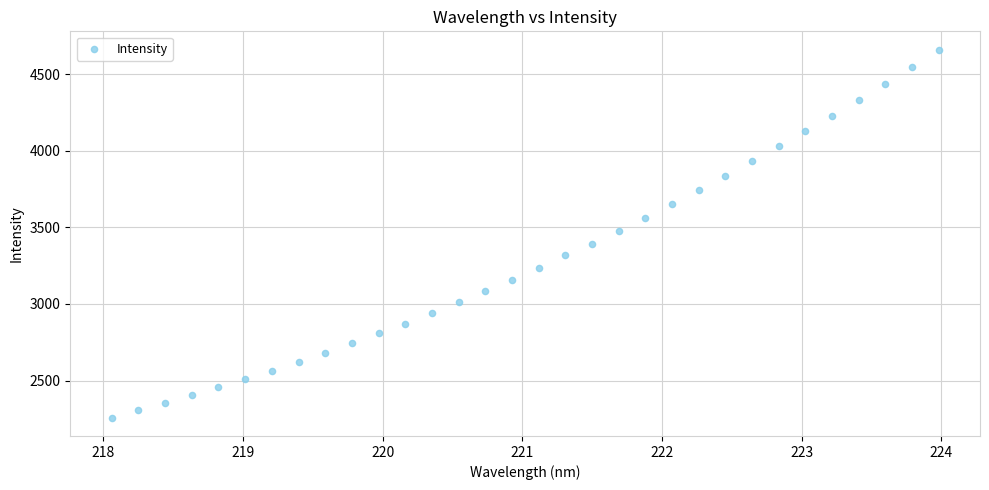

What is the range of Y values (max minus min)?

2401.3